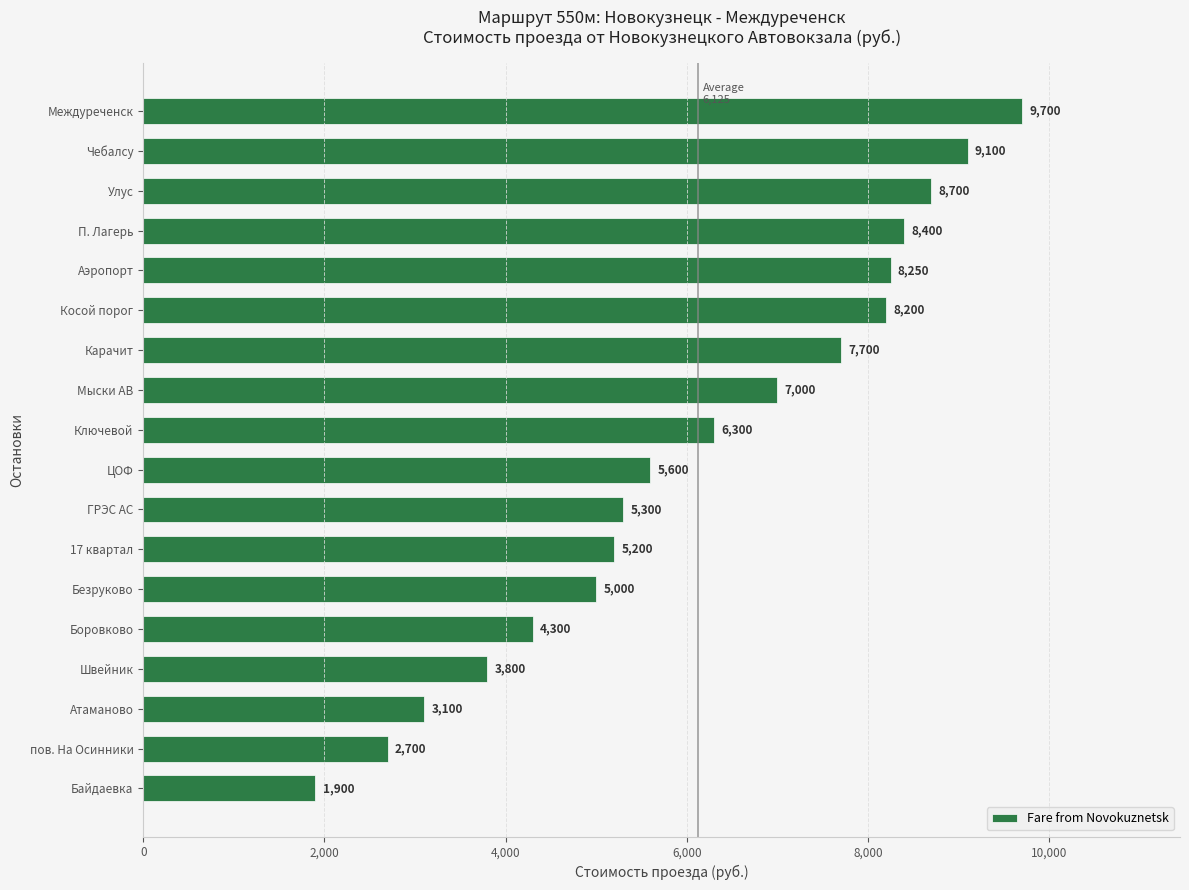

Which has a higher value, П. Лагерь or 17 квартал?

П. Лагерь